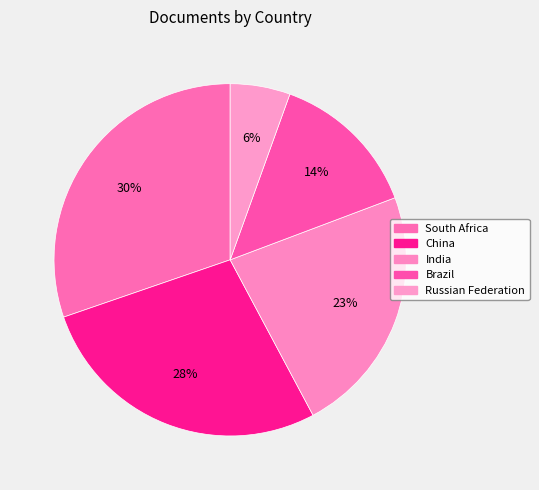

What is the total percentage of China and South Africa?

57.8%